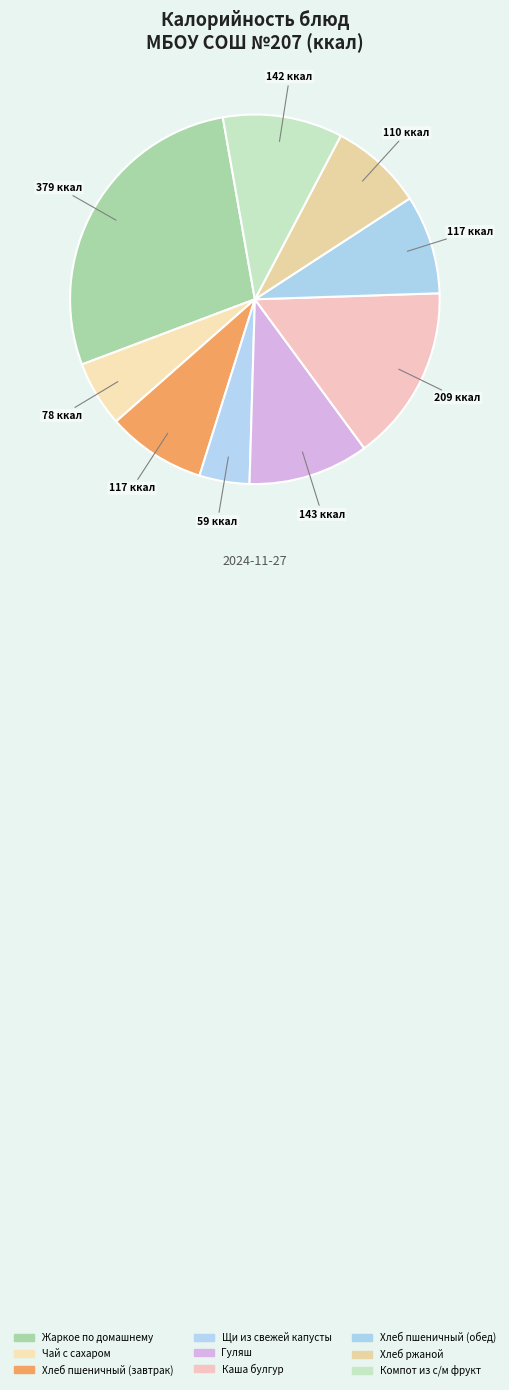

How many slices are in this pie chart?

9